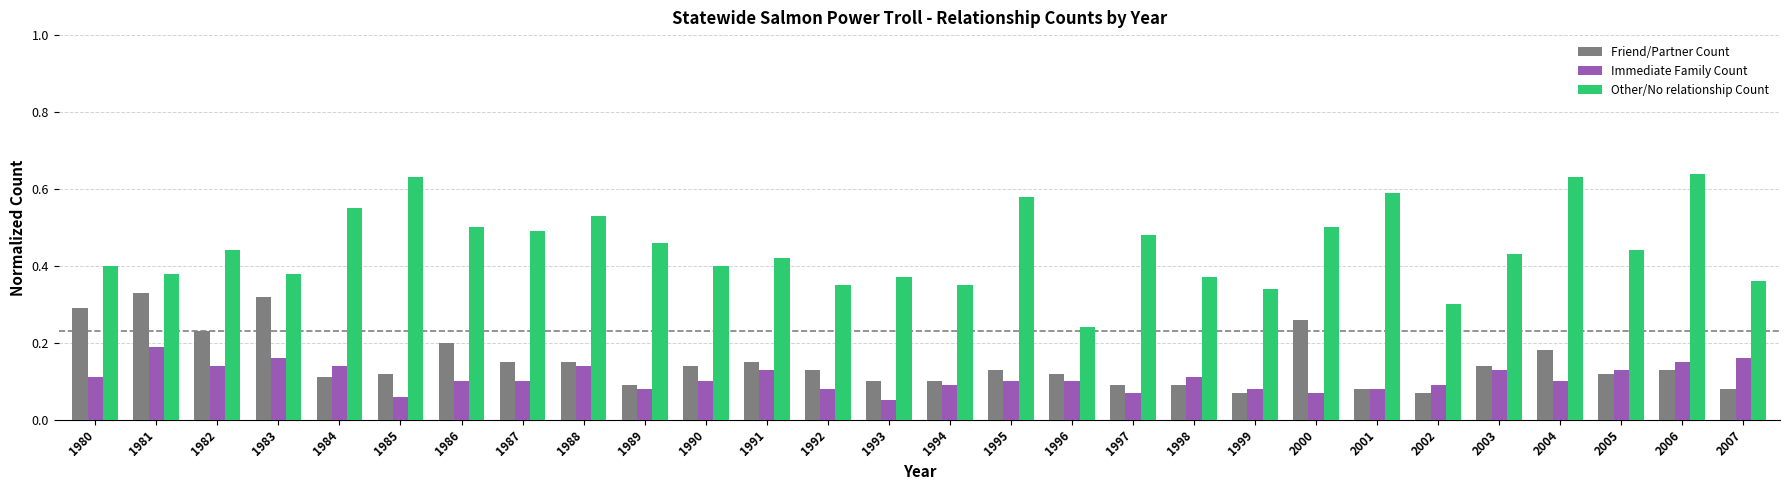

The Immediate Family Count series shows 0.1 at 1995. True or false?

True